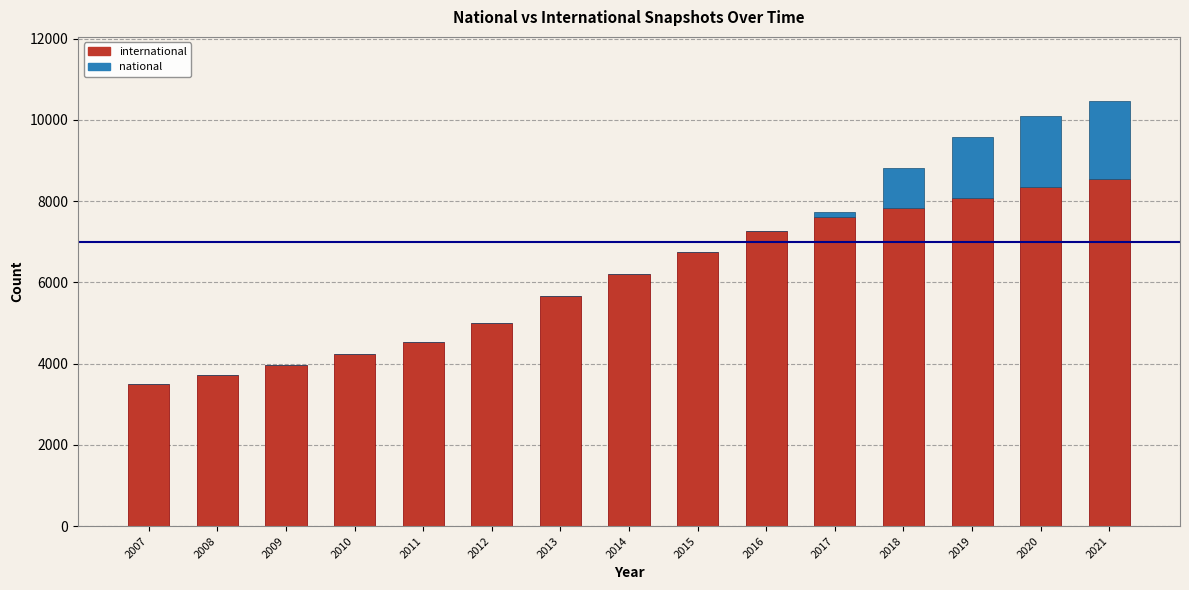

Rank the categories by international value from lowest to highest.

2007, 2008, 2009, 2010, 2011, 2012, 2013, 2014, 2015, 2016, 2017, 2018, 2019, 2020, 2021